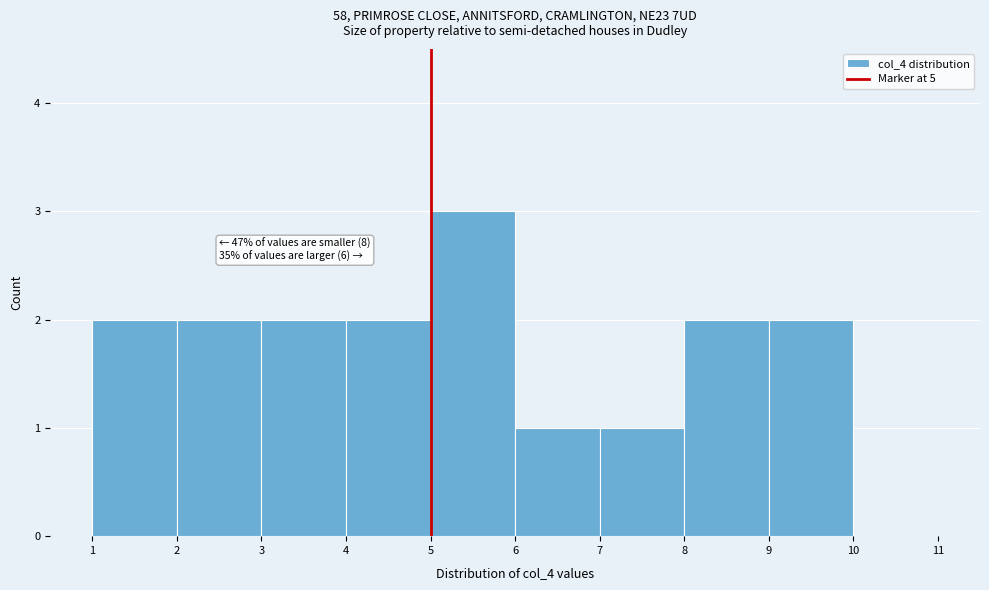

Which range on the x-axis has the tallest bar?

5 to 6